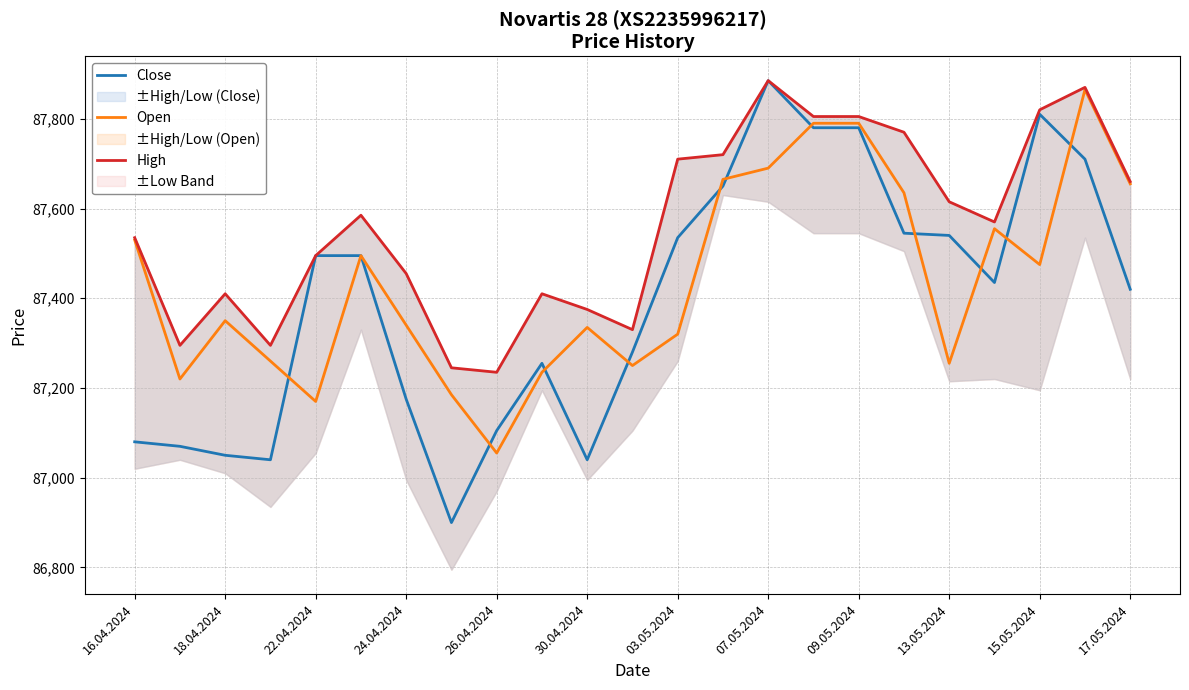

What is the minimum value for Close?

86900